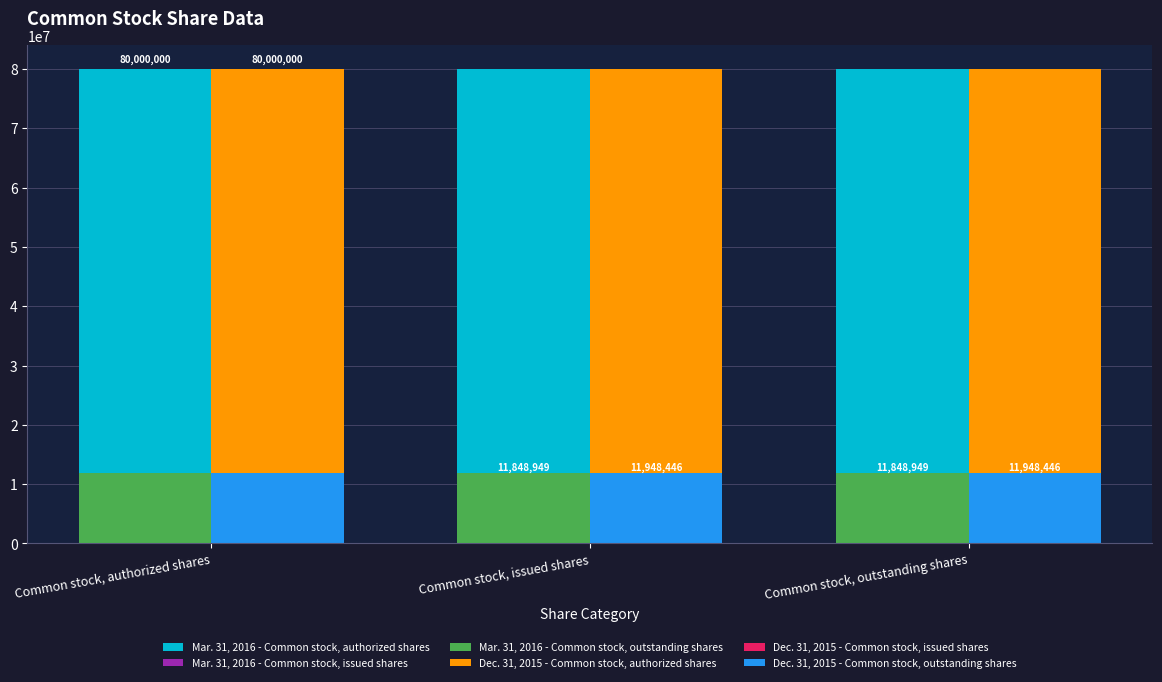

What is the maximum value for Mar. 31, 2016 - Common stock, outstanding shares?

11848949